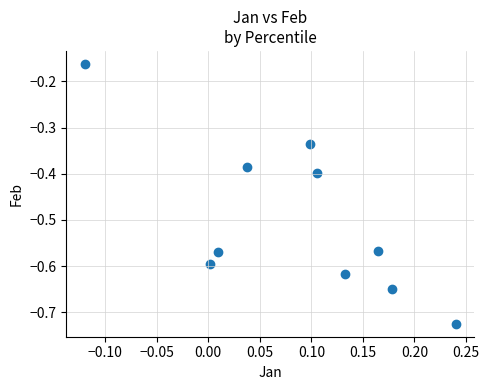

What is the average Y value?

-0.5